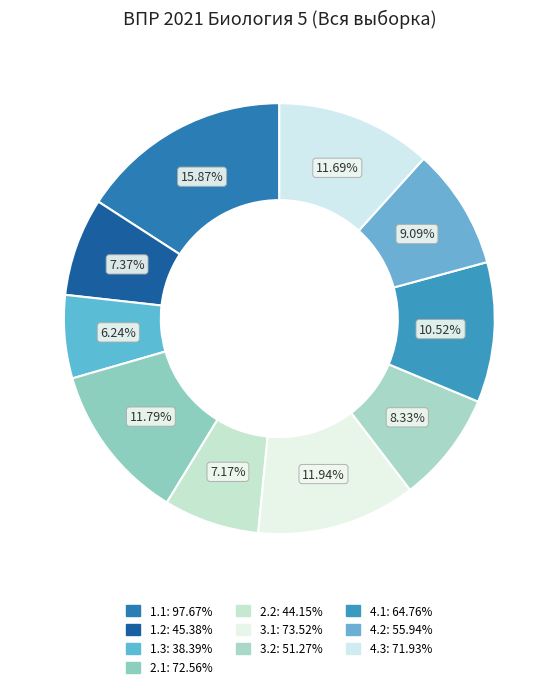

How many slices are in this pie chart?

10